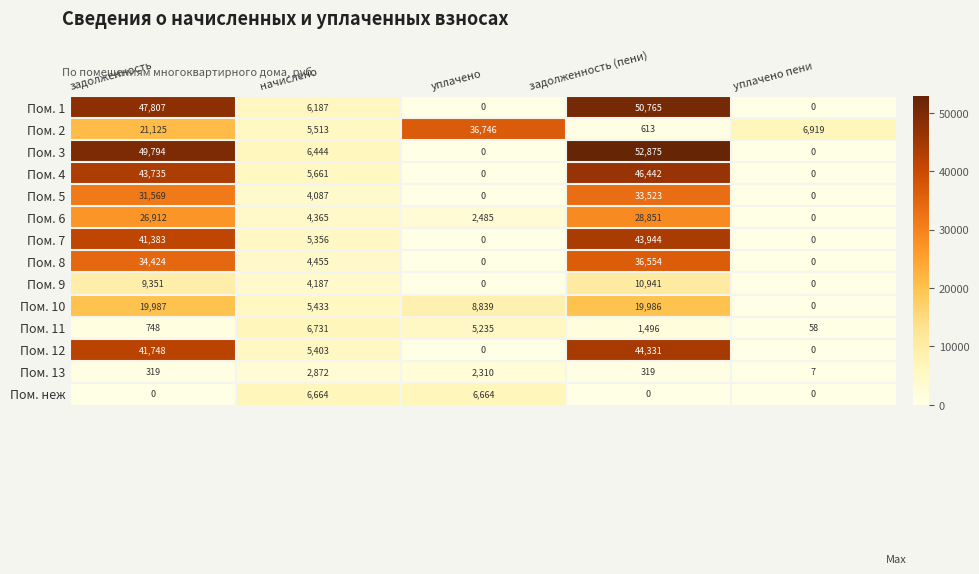

What is the total value across all series at уплачено пени?

6984